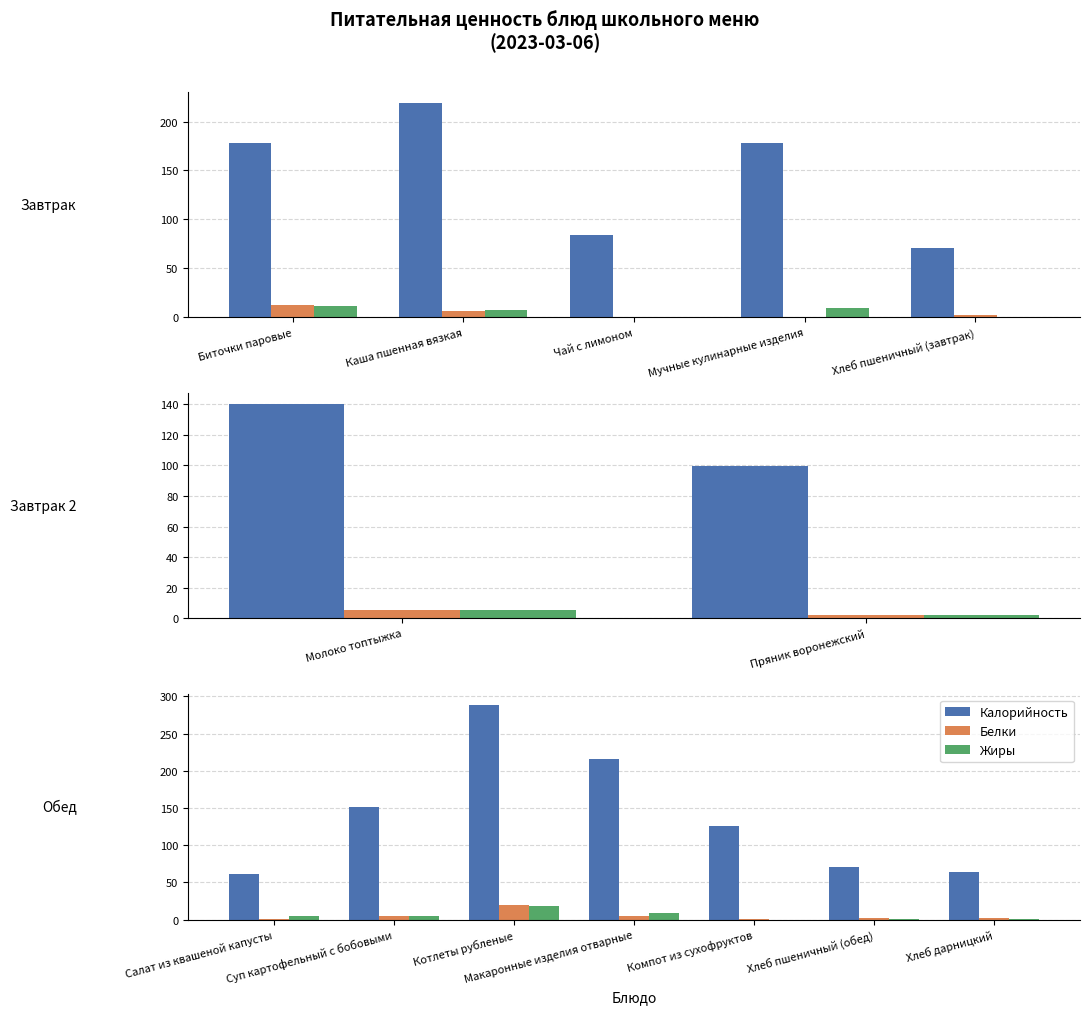

What is the value of the Калорийность bar at the 4th from the left?

215.4